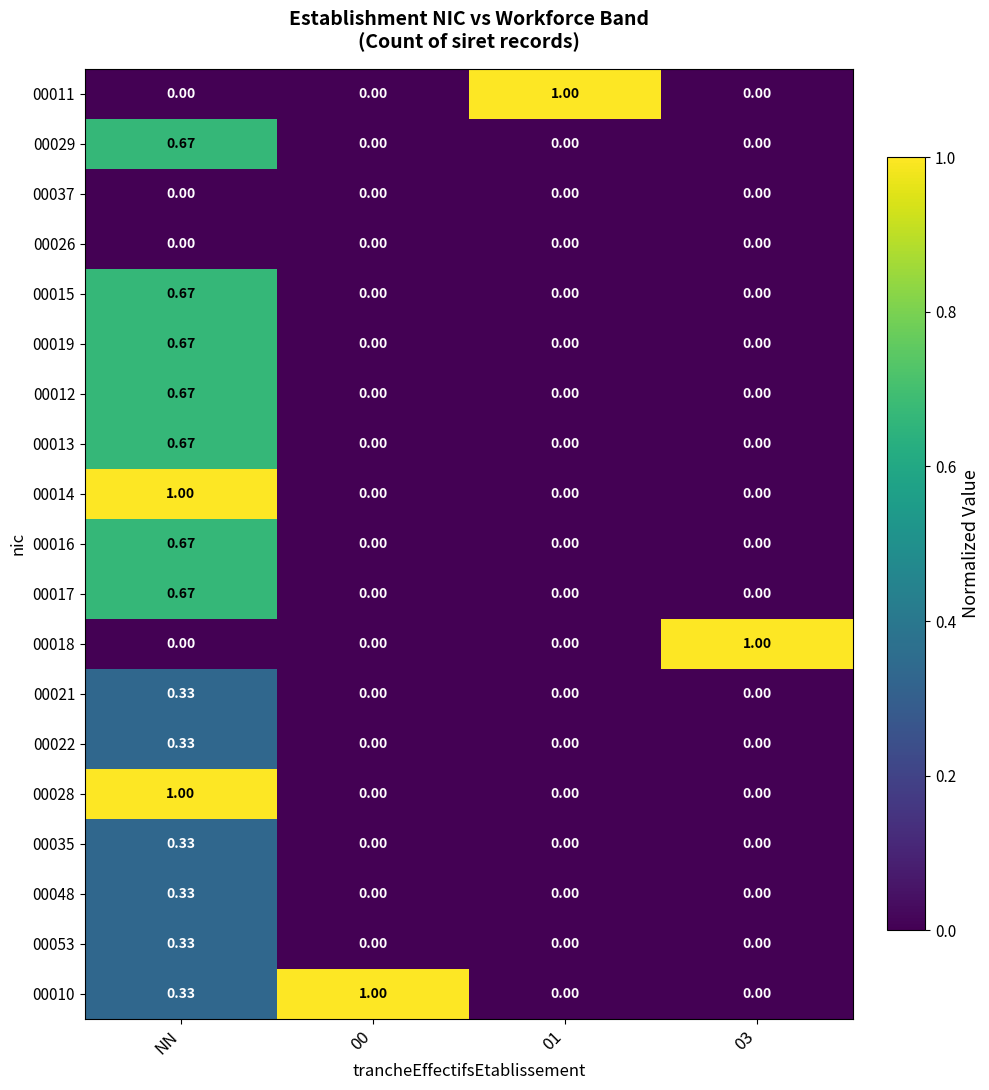

At which label does 00022 reach its peak?

NN